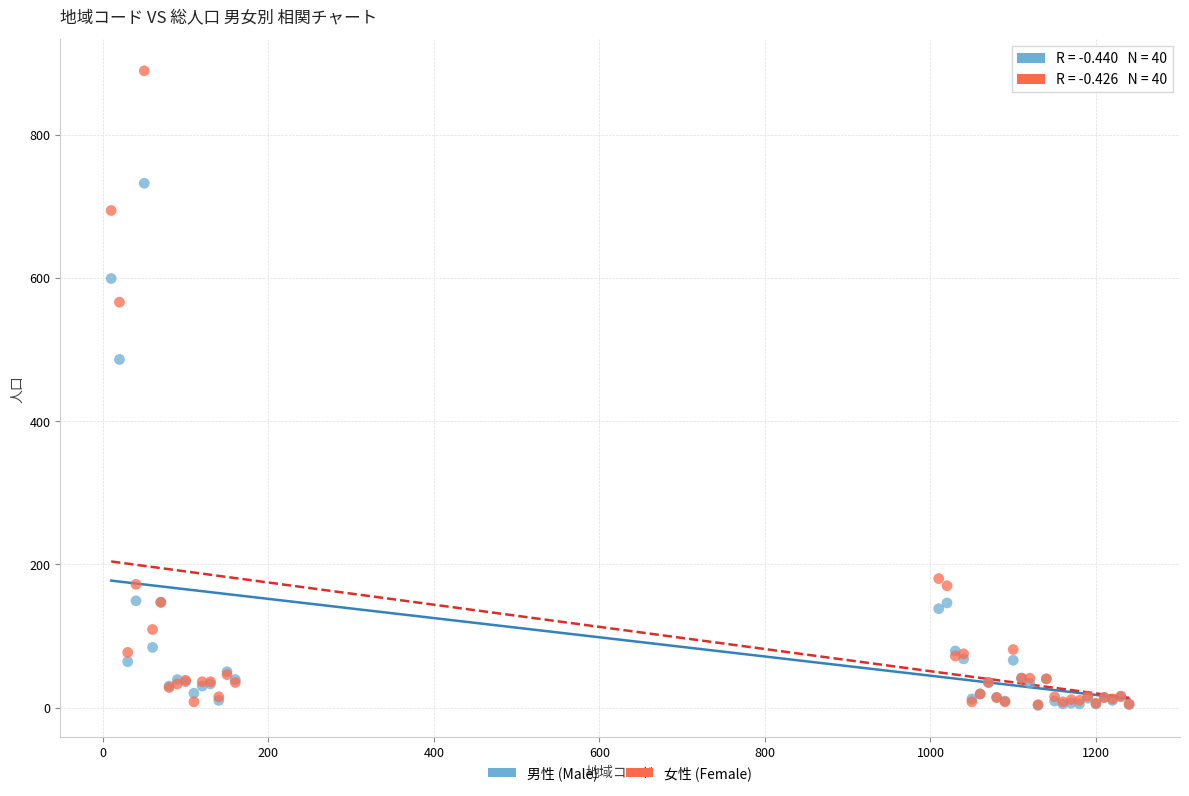

In the 女性 (Female) series, what Y value is closest to 446?

566